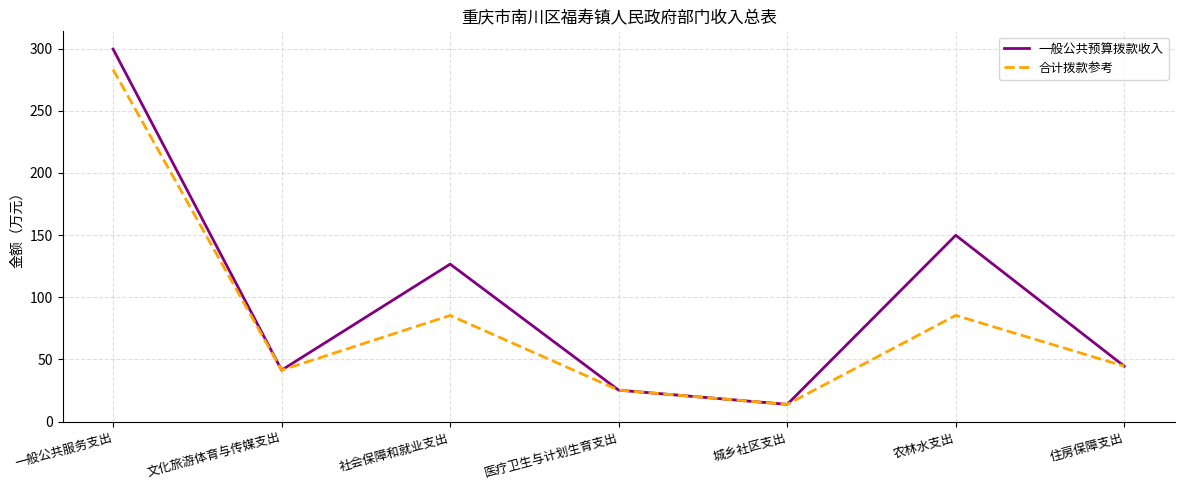

True or false: 合计拨款参考 has a value of 41.3 at 文化旅游体育与传媒支出.

True